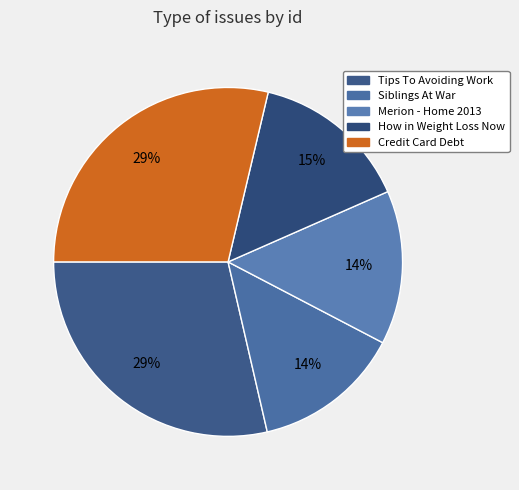

How many segments does this pie chart have?

5